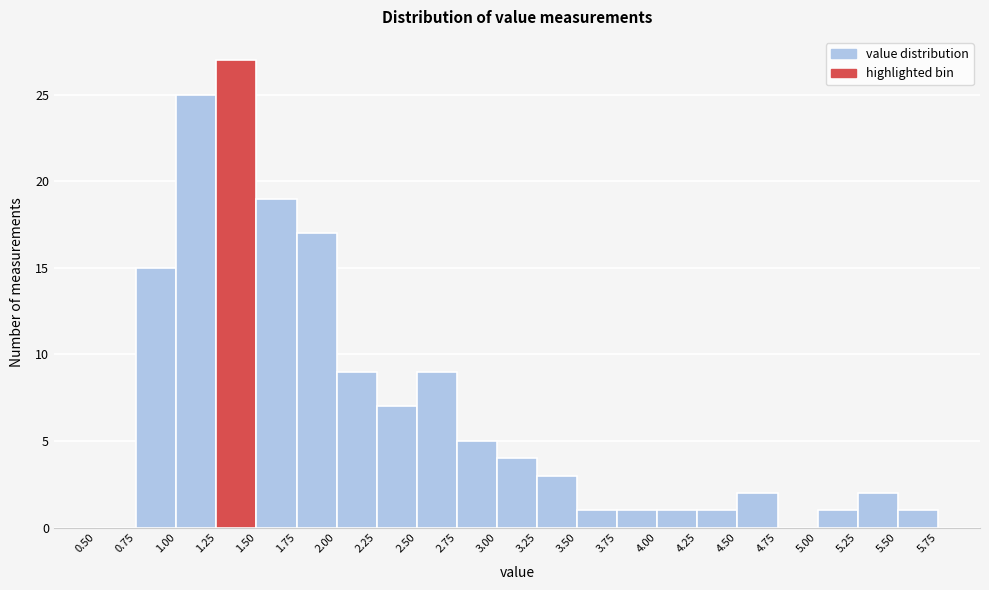

Over which range of the x-axis is the bar tallest?

1.25 to 1.50